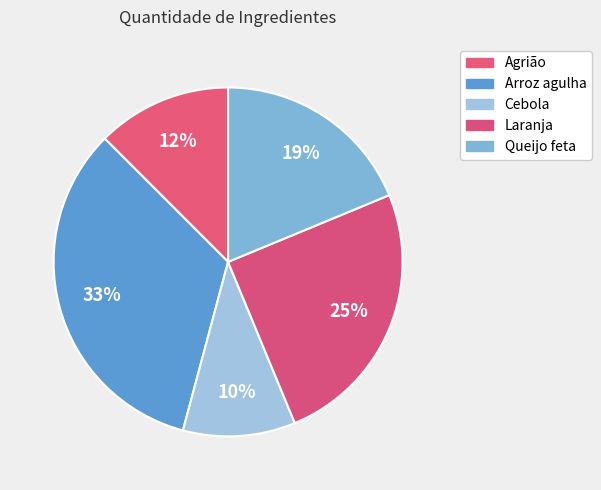

What percentage is NOT represented by Queijo feta?

81.2%